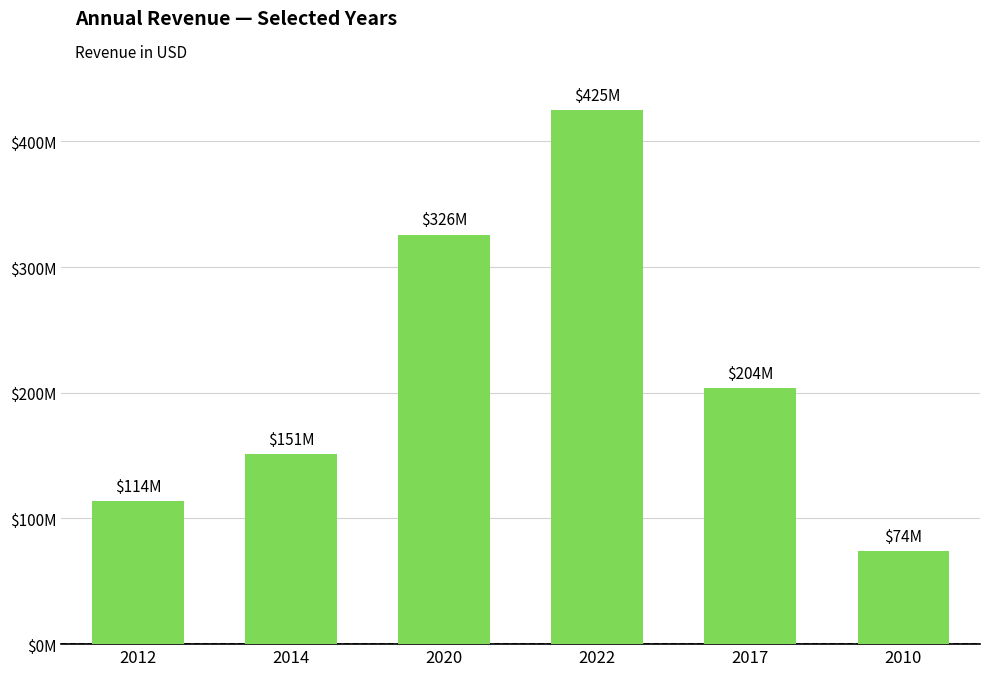

Is it true that the value at 2020 is 325791000?

True